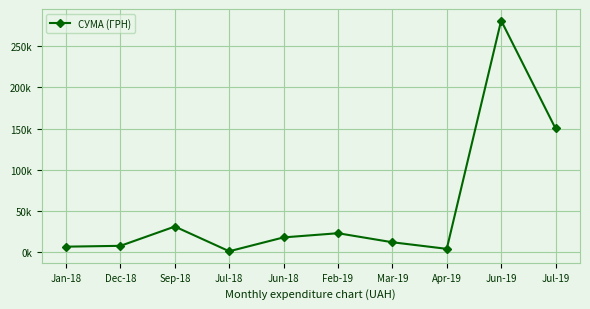

Which has a higher value, Mar-19 or Jan-18?

Mar-19